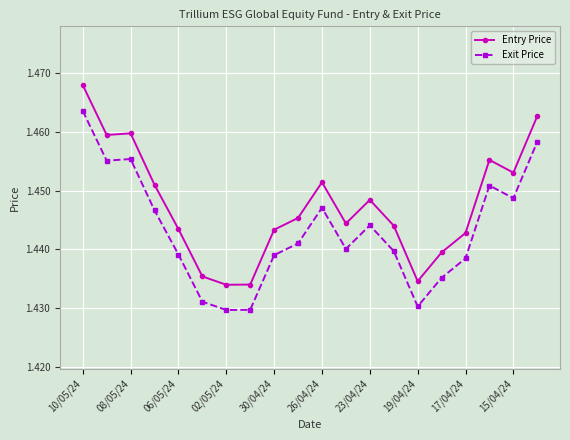

At how many categories does at least one series exceed 1?

20